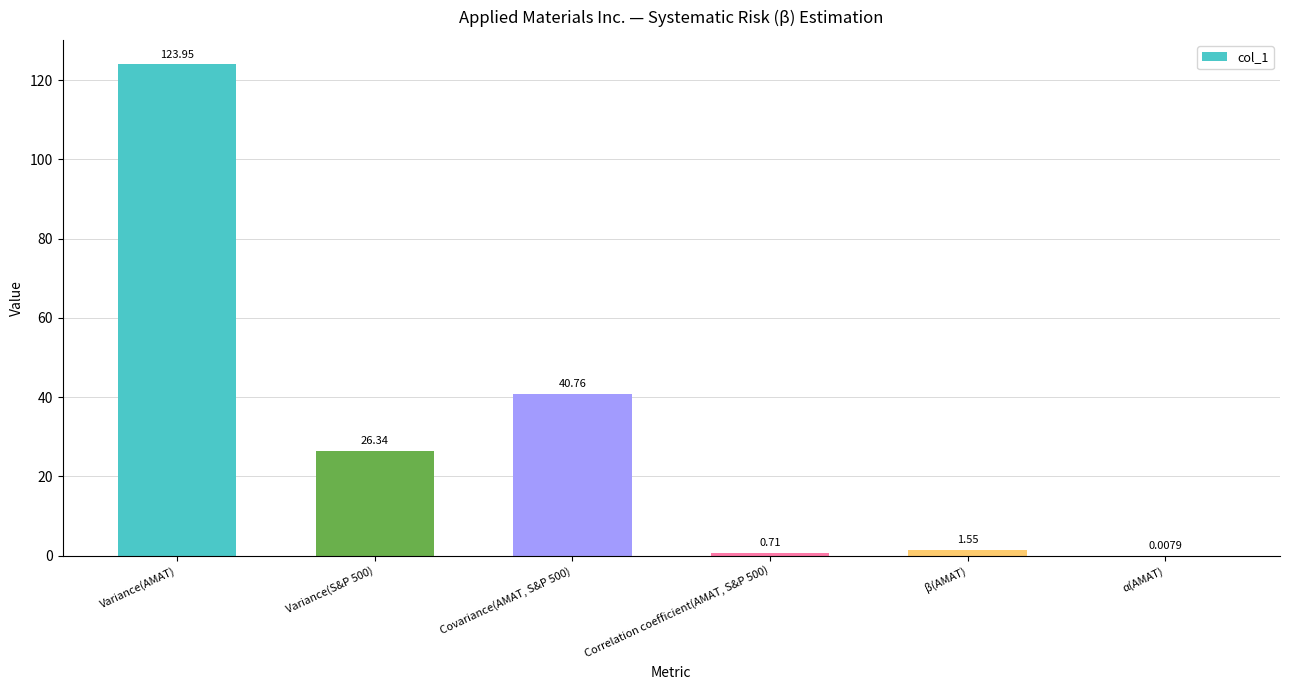

At which label is the value closest to 61?

Covariance(AMAT, S&P 500)